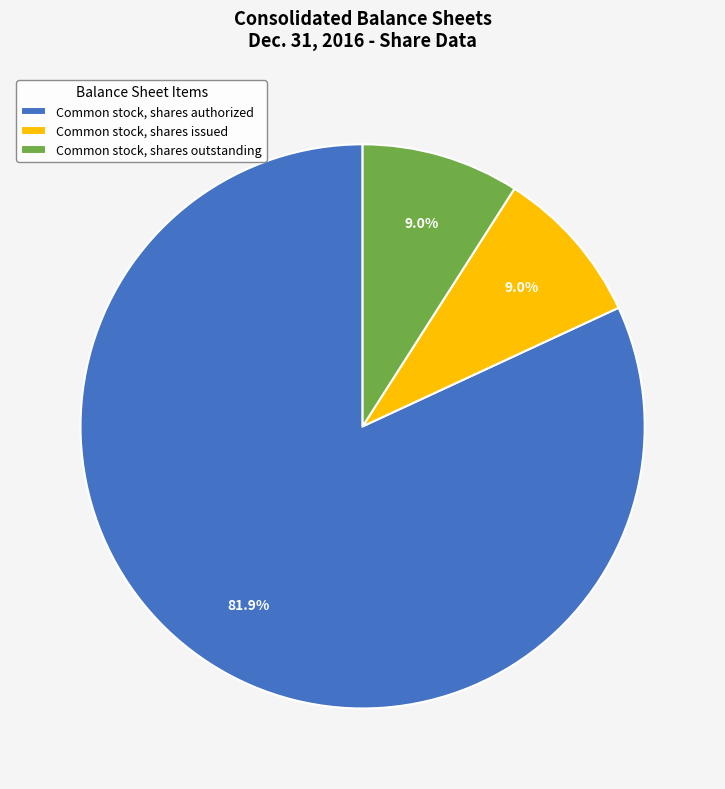

How many slices are in this pie chart?

3